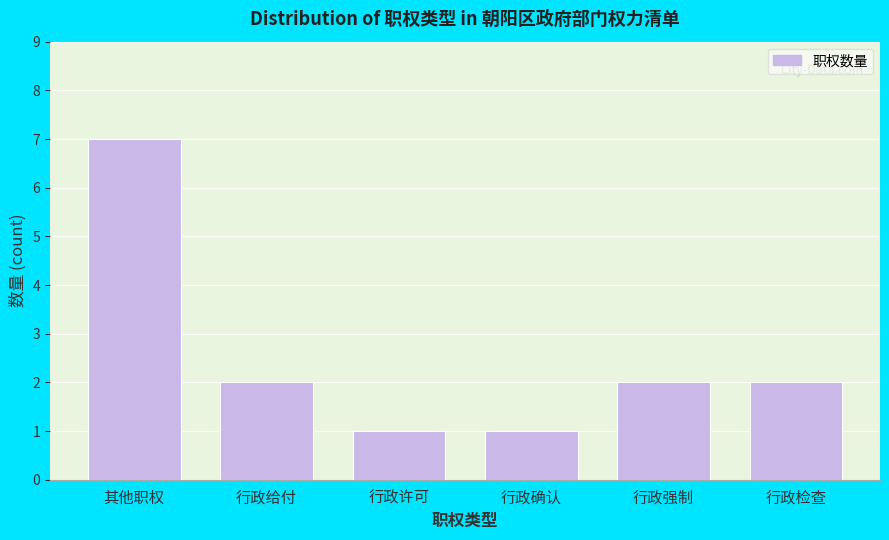

Reading left to right, list all the values displayed in this chart.

其他职权=7	行政给付=2	行政许可=1	行政确认=1	行政强制=2	行政检查=2